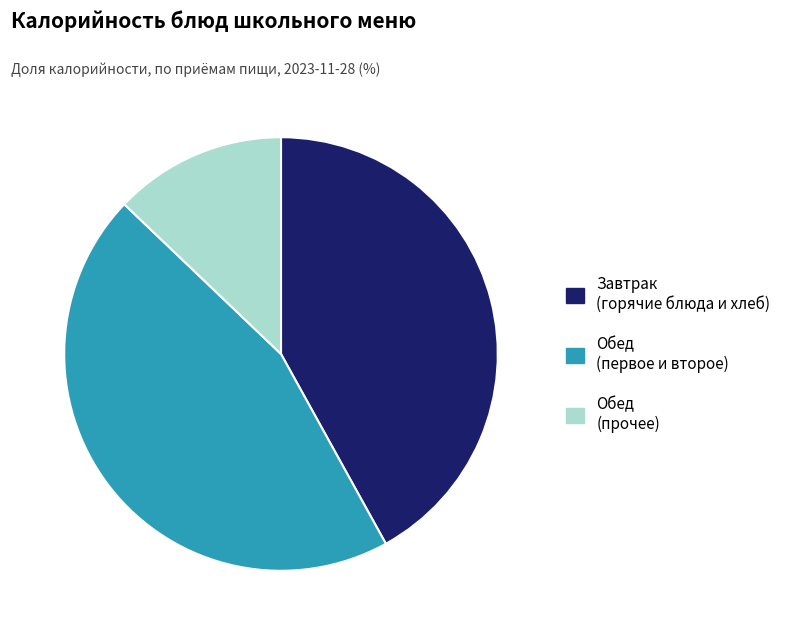

How many slices are in this pie chart?

3